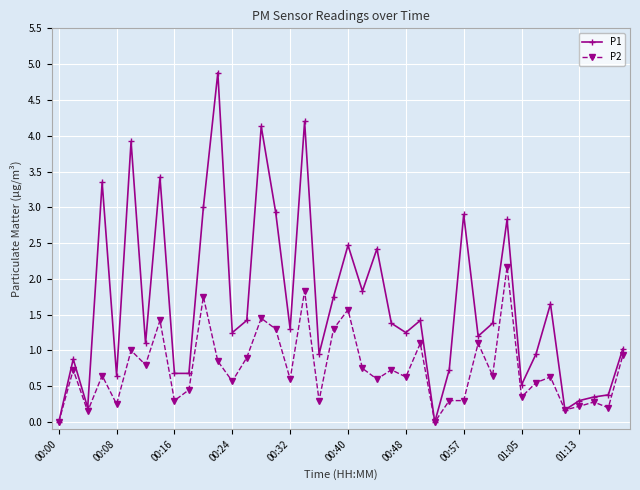

What is the value of the P1 point at the 6th from the left?

3.9